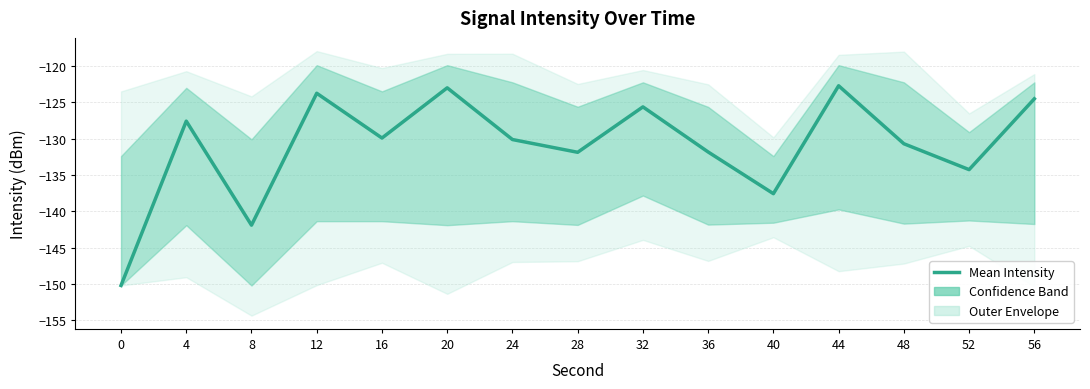

Reading left to right, extract all data points from this chart.

-150.2	-127.6	-141.9	-123.7	-129.9	-123.0	-130.1	-131.9	-125.6	-131.8	-137.6	-122.7	-130.7	-134.2	-124.5